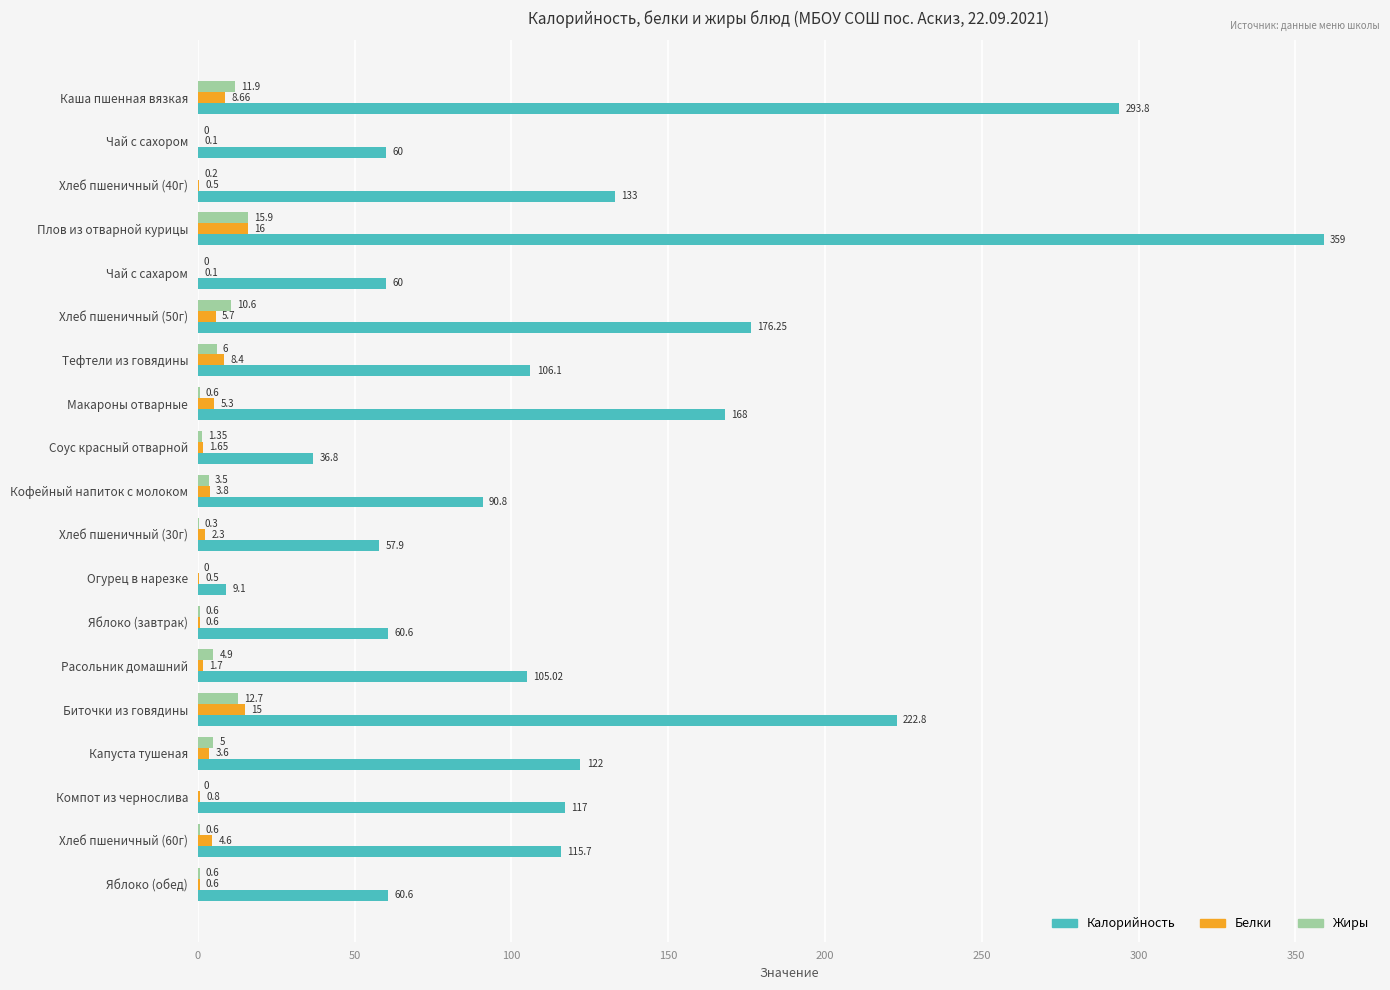

Which category has the highest value in the Белки series?

Плов из отварной курицы